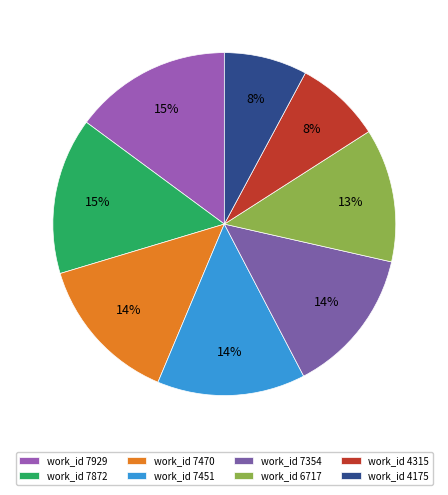

To the nearest percent, what is the difference between the largest and smallest slice percentages?

7%